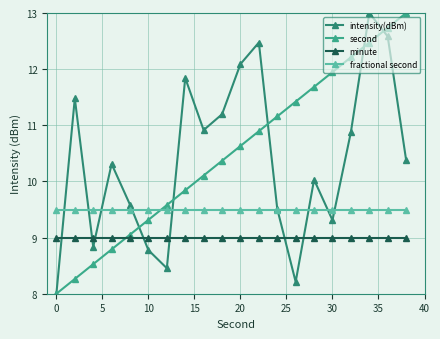

True or false: intensity(dBm) has more than 2 points higher than both neighbors.

True